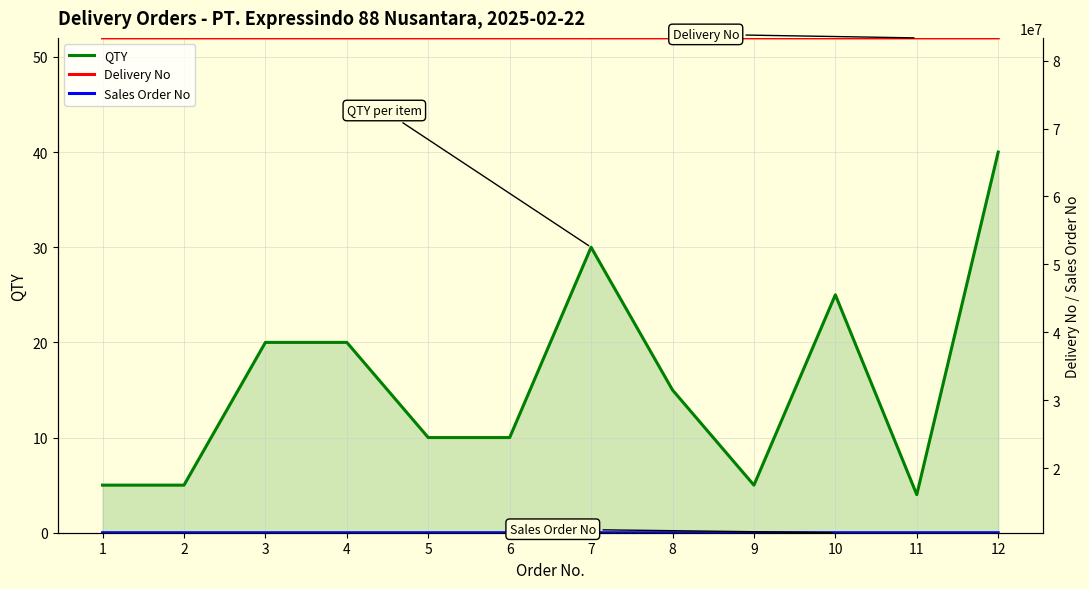

At which category does the chart reach its minimum across all series?

11